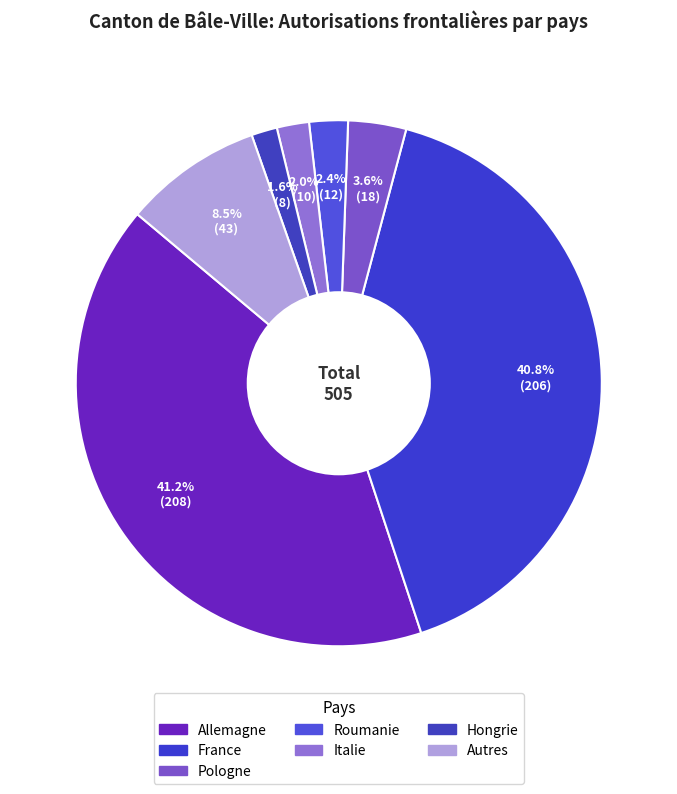

How many slices are in this pie chart?

7